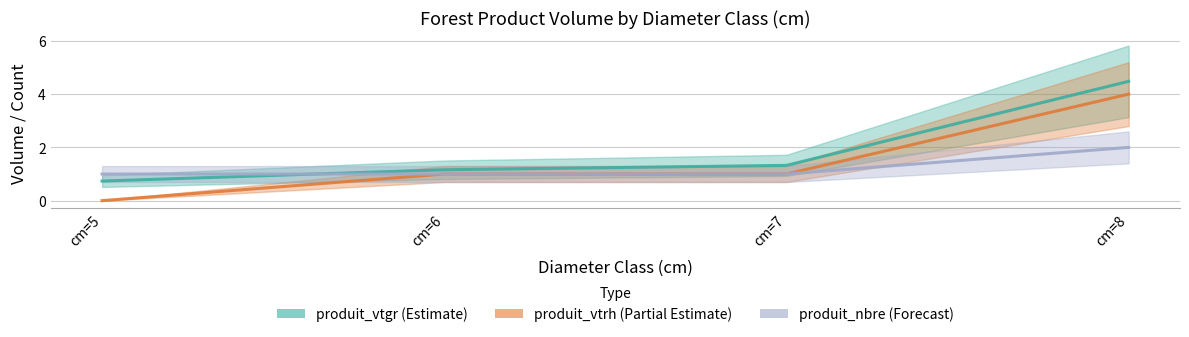

Between cm=6 and cm=8, which is larger?

cm=8